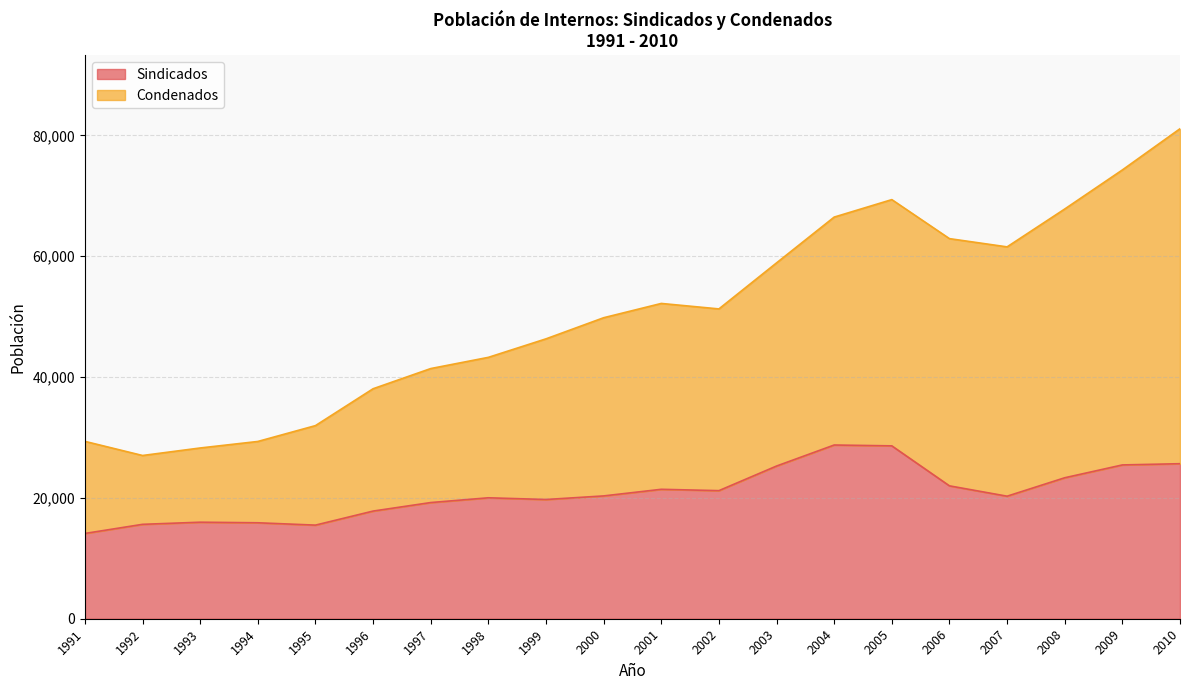

What is the sum of all Sindicados values?

416165.6